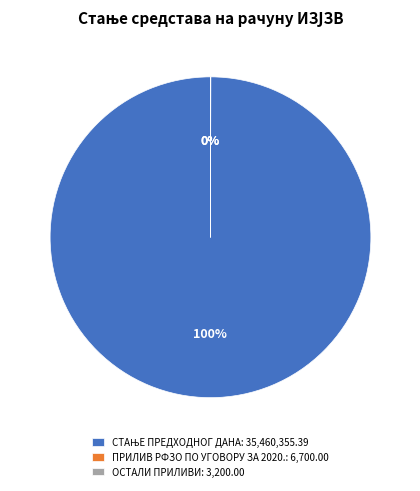

To the nearest percent, what is the average slice percentage?

33%